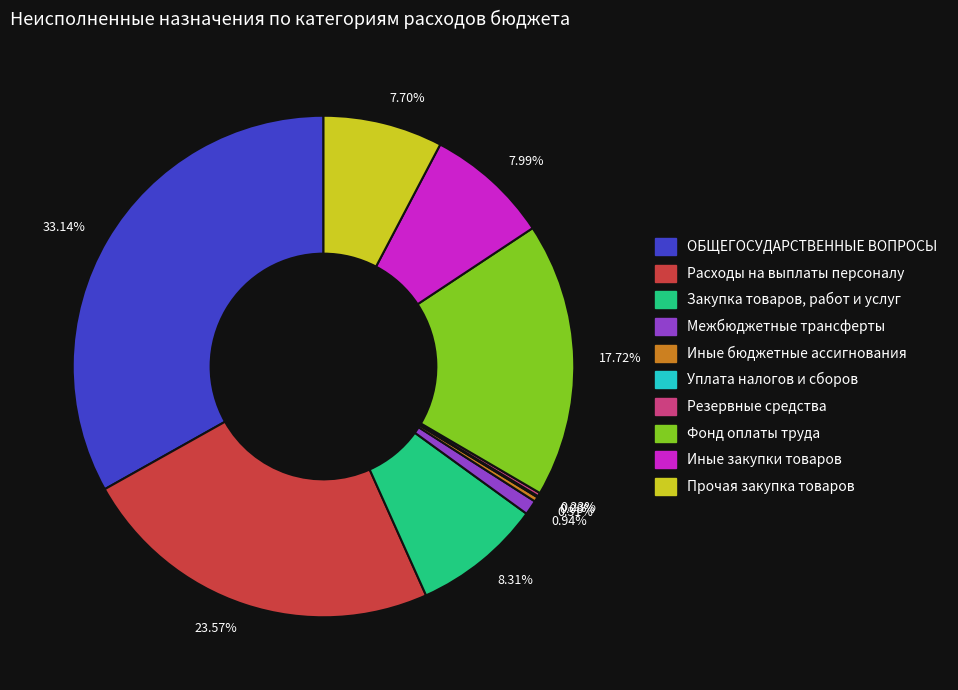

Which category has the biggest portion of the pie?

33.14%